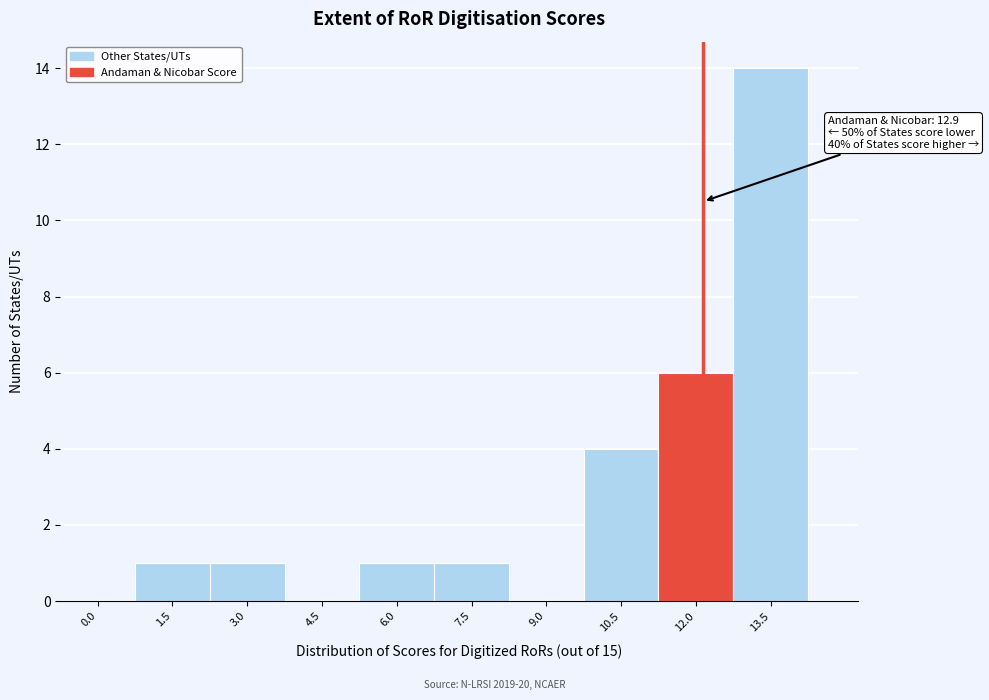

Reading left to right, extract all data points from this chart.

0.0=0	1.5=1	3.0=1	4.5=0	6.0=1	7.5=1	9.0=0	10.5=4	12.0=6	13.5=14